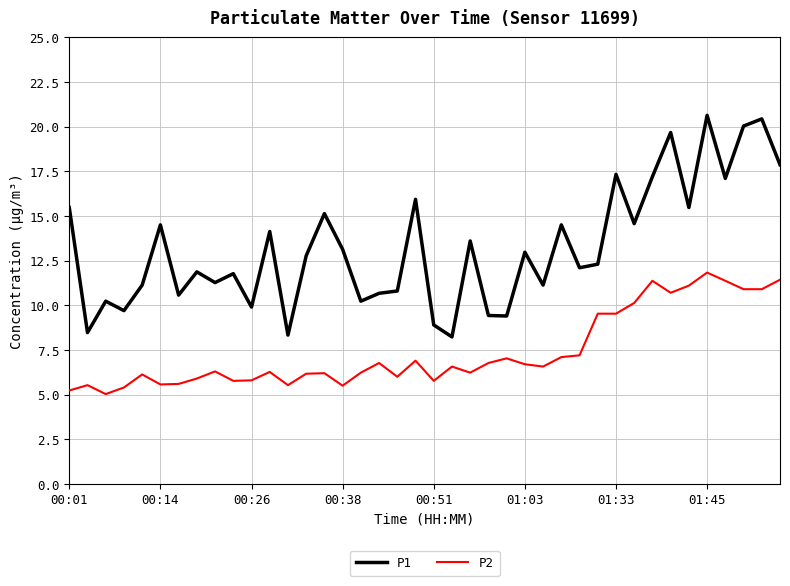

List the series in order of their peak value, lowest first.

P2, P1